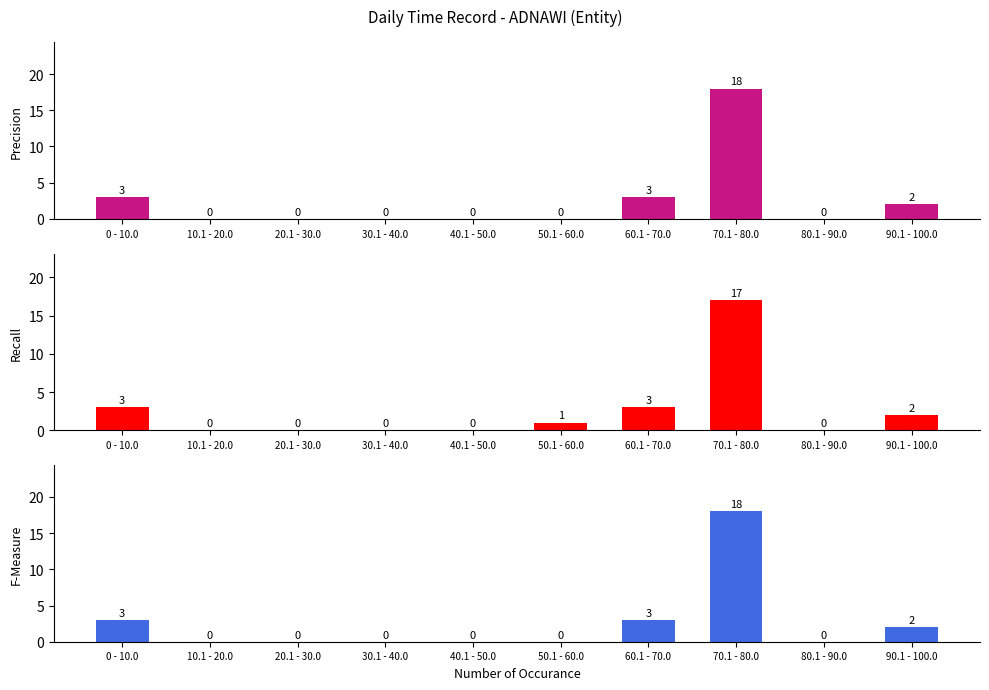

At how many categories does at least one series exceed 16?

1